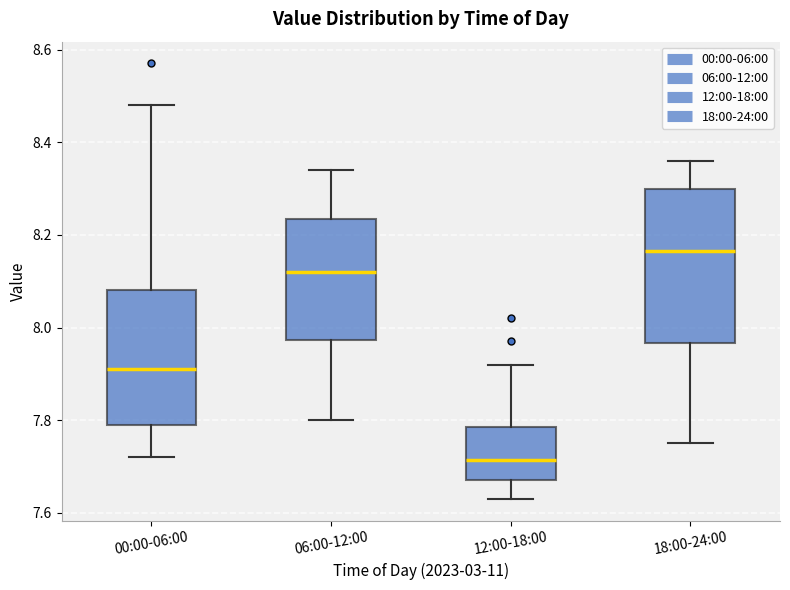

Reading left to right, transcribe this box plot: for each box, give where its median line is, the range the box spans, and where its two whiskers end, as read against the y-axis. The values are not printed on the chart, so give them approximately, as read against the axis.

00:00-06:00: median 7.92, box 7.80 to 8.08, whiskers 7.72 to 8.48
06:00-12:00: median 8.12, box 7.98 to 8.24, whiskers 7.80 to 8.34
12:00-18:00: median 7.72, box 7.68 to 7.78, whiskers 7.64 to 7.92
18:00-24:00: median 8.16, box 7.96 to 8.30, whiskers 7.76 to 8.36